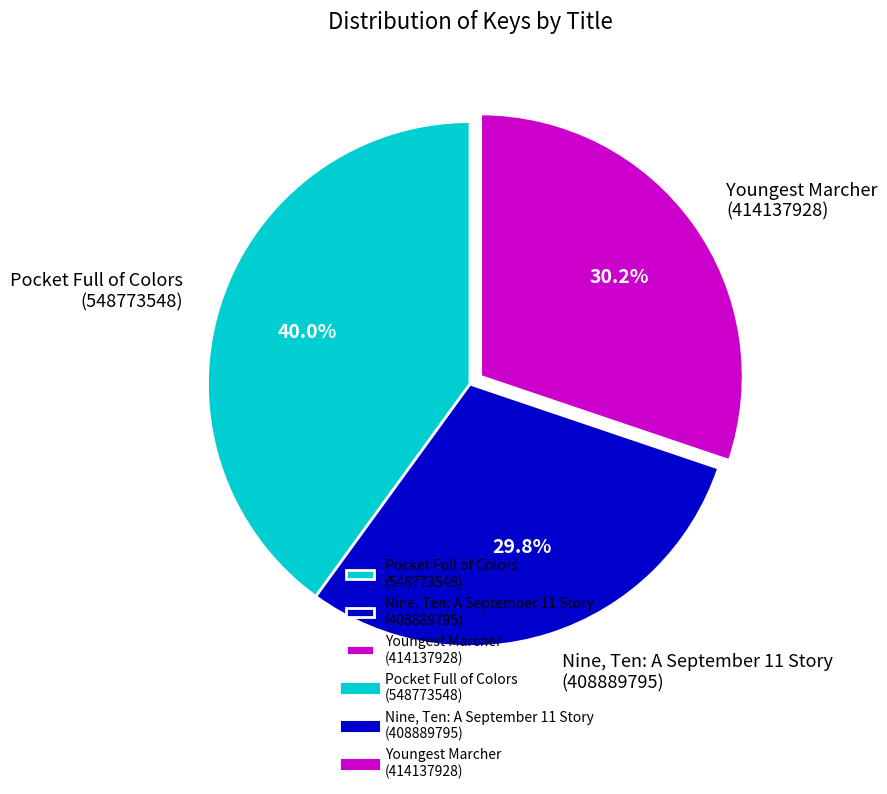

How many slices are in this pie chart?

3